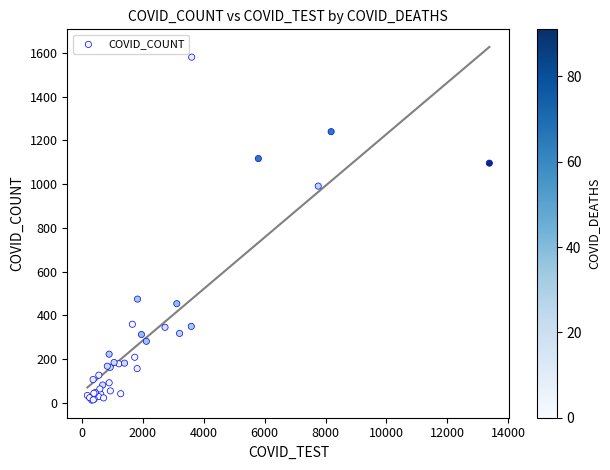

What Y value in the scatter plot is closest to 796?

991